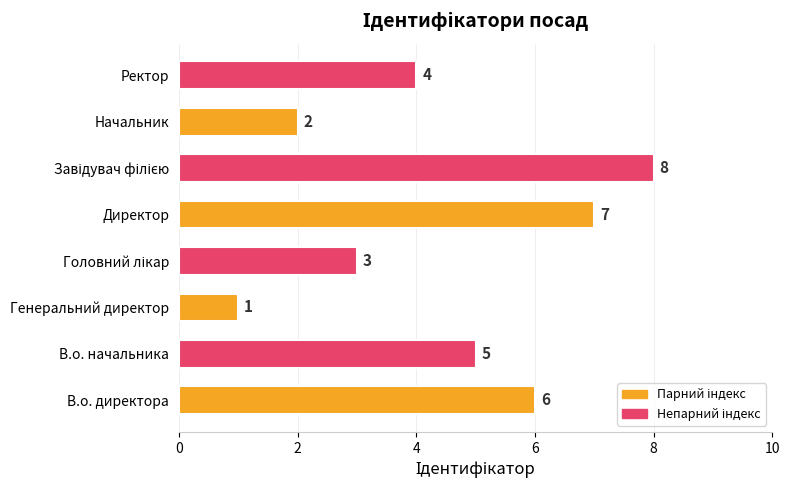

What is the maximum value shown in the chart?

8